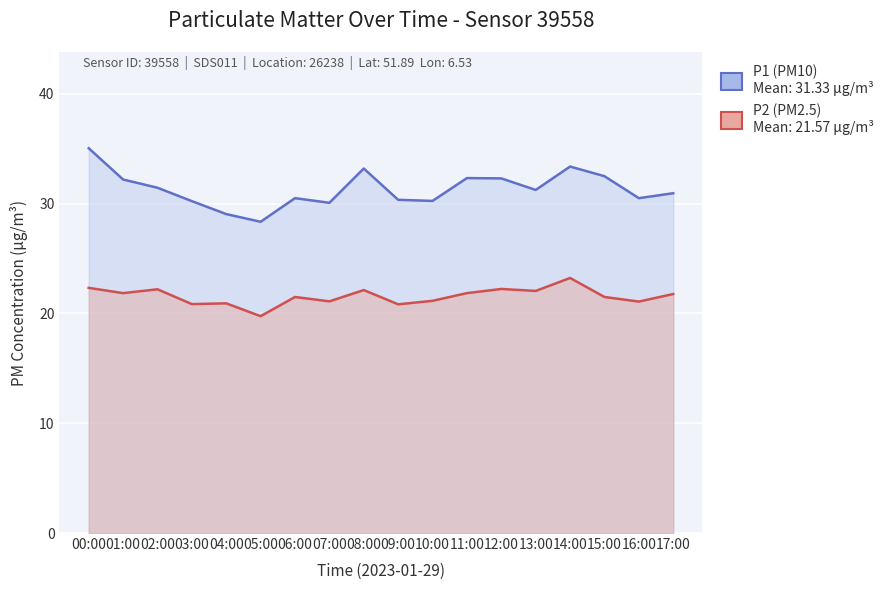

What is the difference between the maximum and minimum values in the P2 series?

3.5